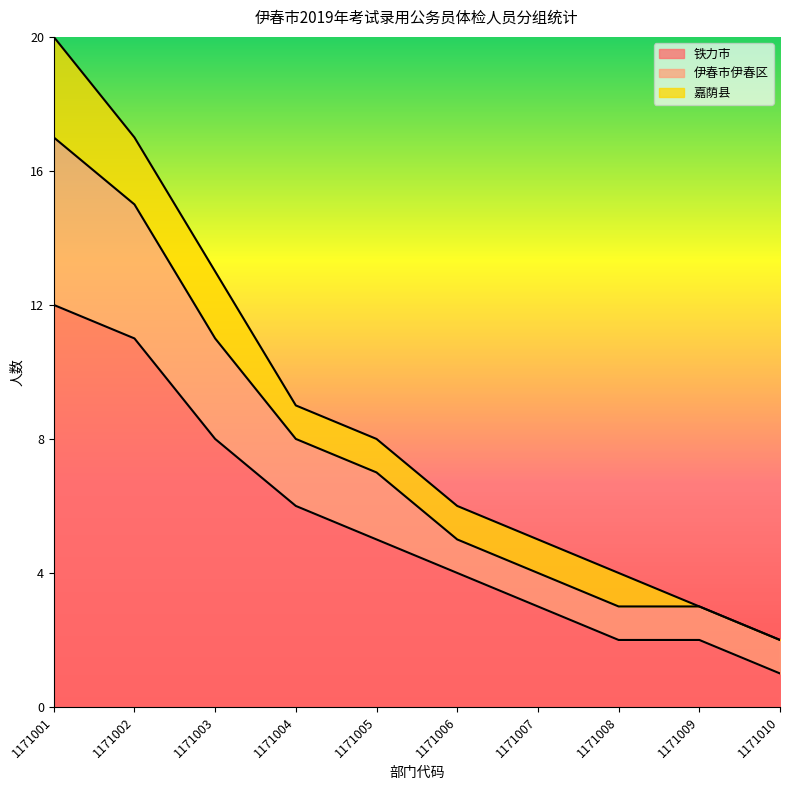

What is the total value across all series at 1171002?

17